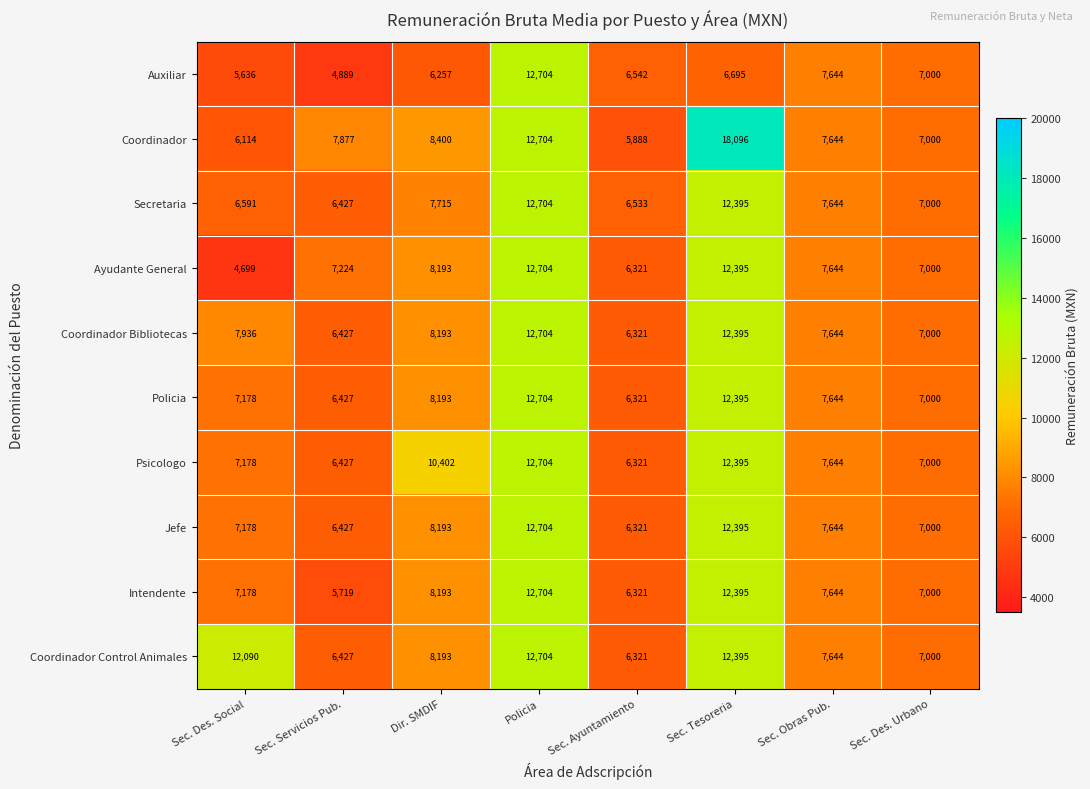

Between Policia and Sec. Tesoreria, which series saw the biggest shift?

Auxiliar